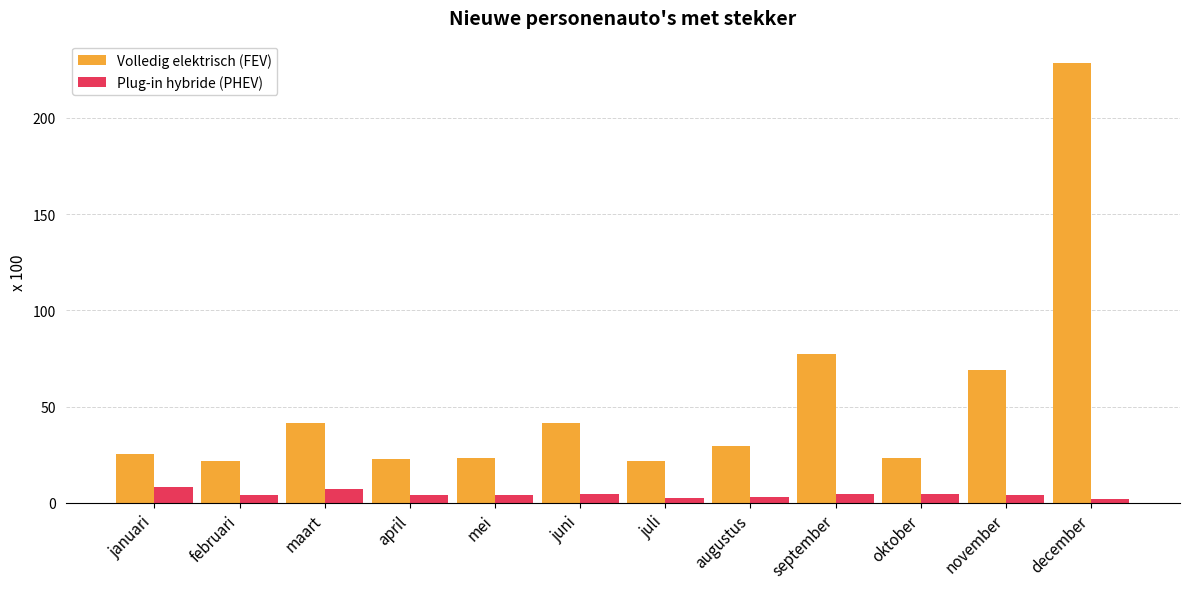

At december, list the series in order from smallest to largest.

Plug-in hybride (PHEV), Volledig elektrisch (FEV)